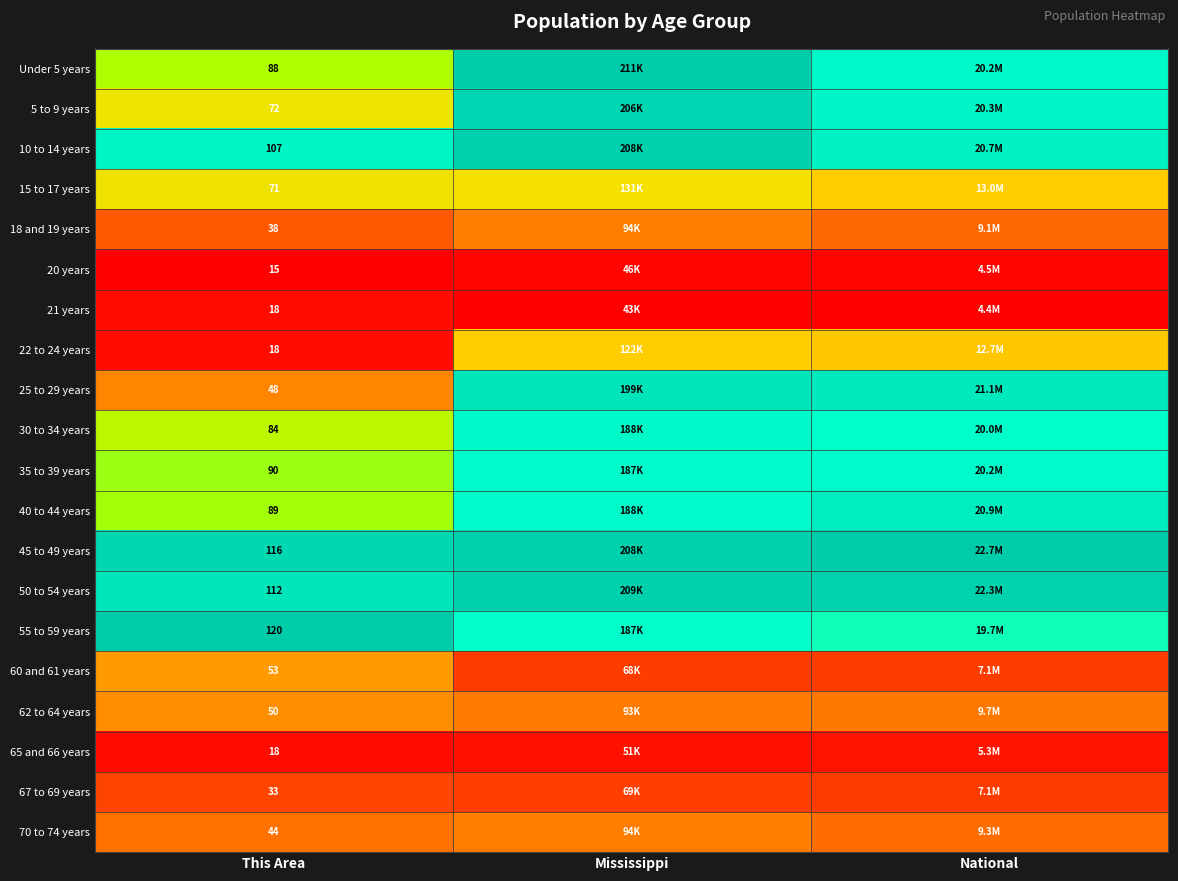

Is the value of 10 to 14 years at This Area greater than the value of 45 to 49 years at This Area?

No